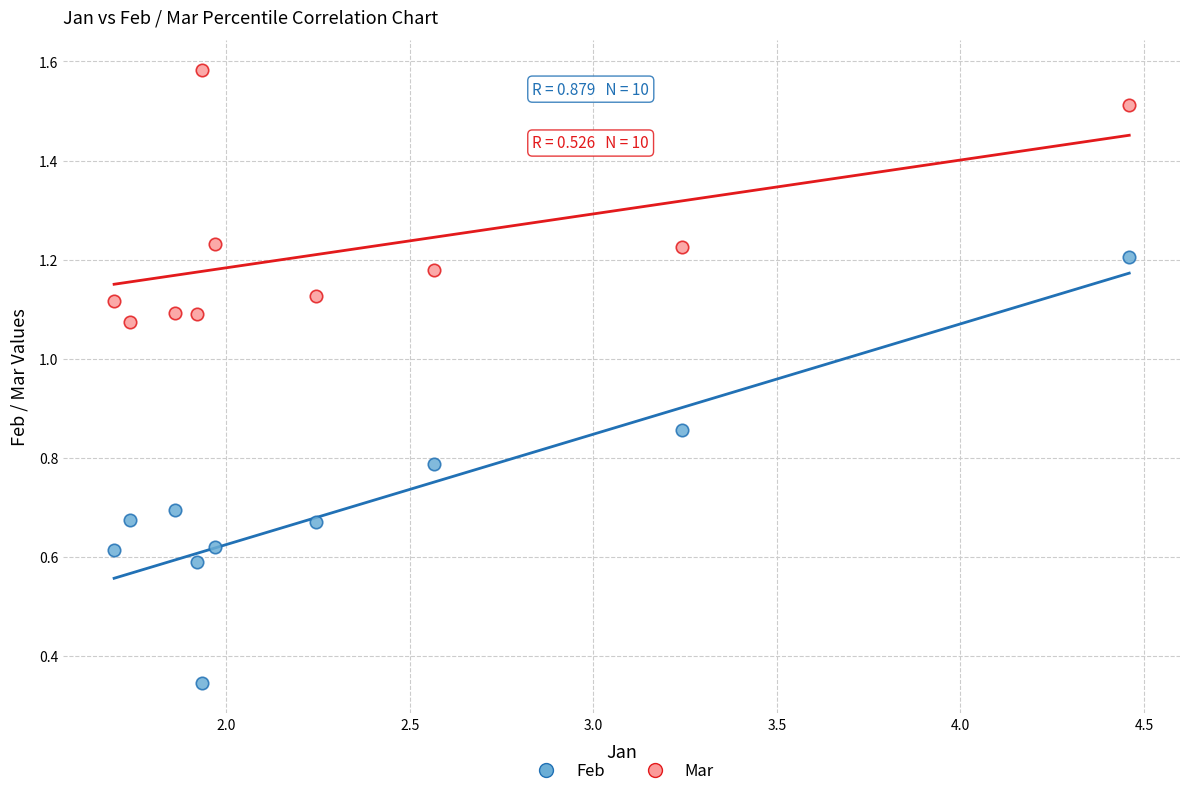

Which series has the widest spread of Y values?

Feb